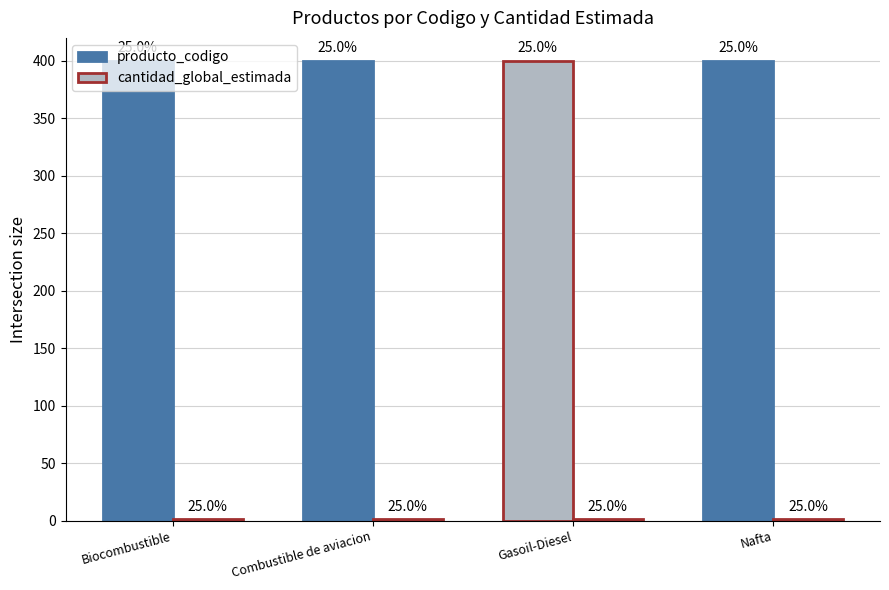

Reading right to left, what are all the values shown in this chart?

producto_codigo: 400.0	400.0	400.0	400.0
cantidad_global_estimada: 1.0	1.0	1.0	1.0